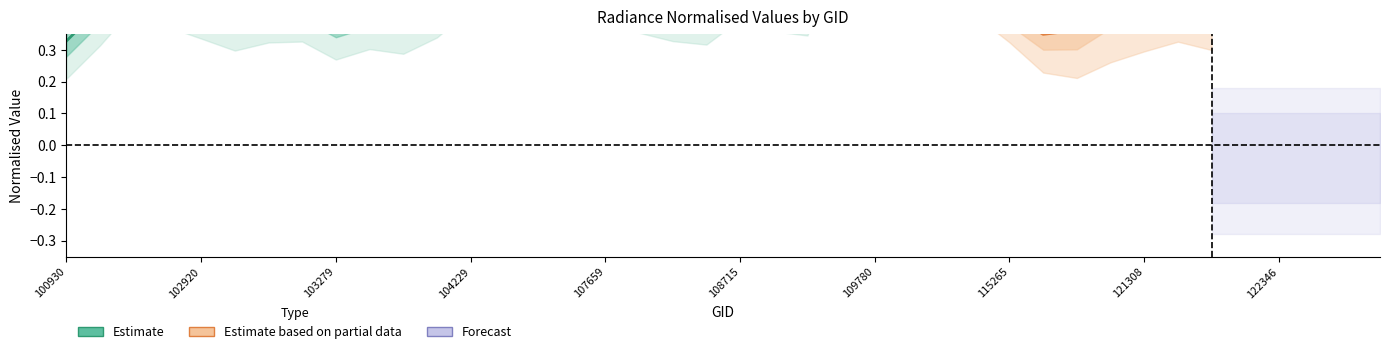

How many data points does each series have?

40